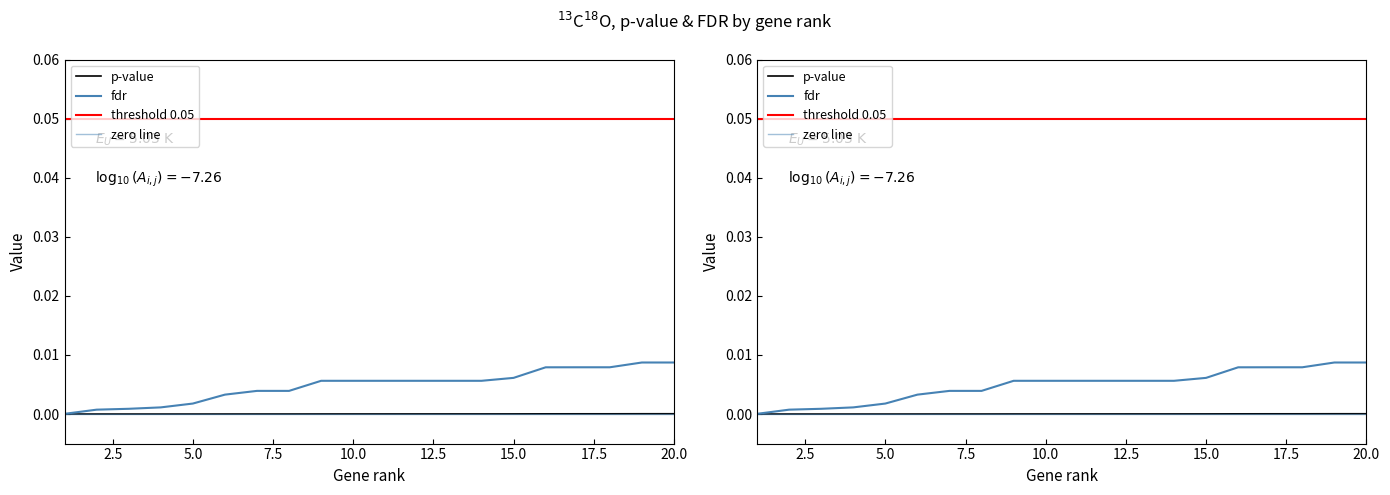

Is it true that p-value equals 0.0 at 15?

False